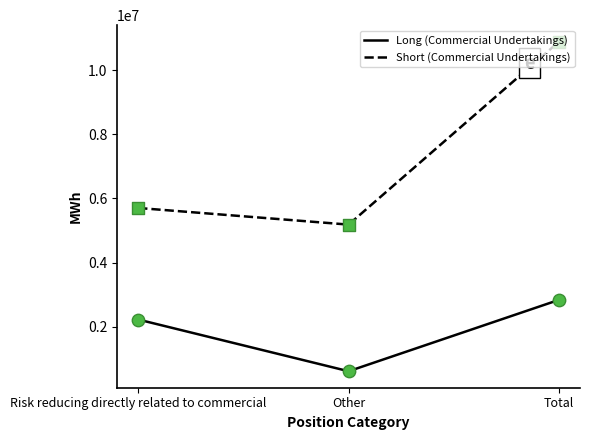

Which series has the widest spread of values?

Short (Commercial Undertakings)